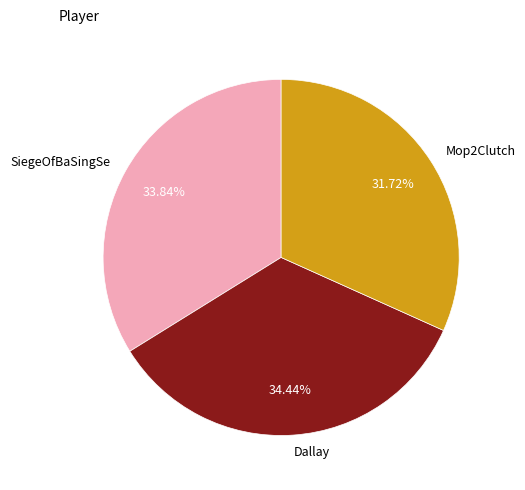

To the nearest percent, what portion does Mop2Clutch represent?

32%